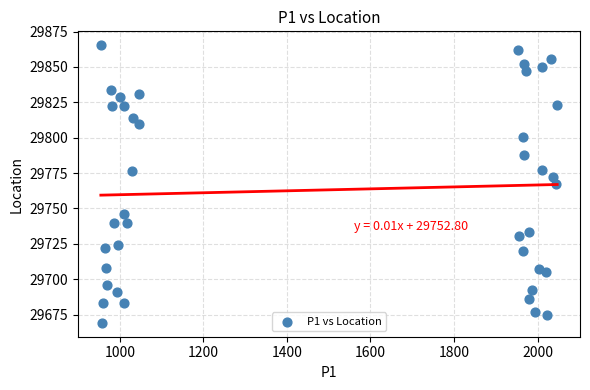

What is the range of Y values (max minus min)?

196.3